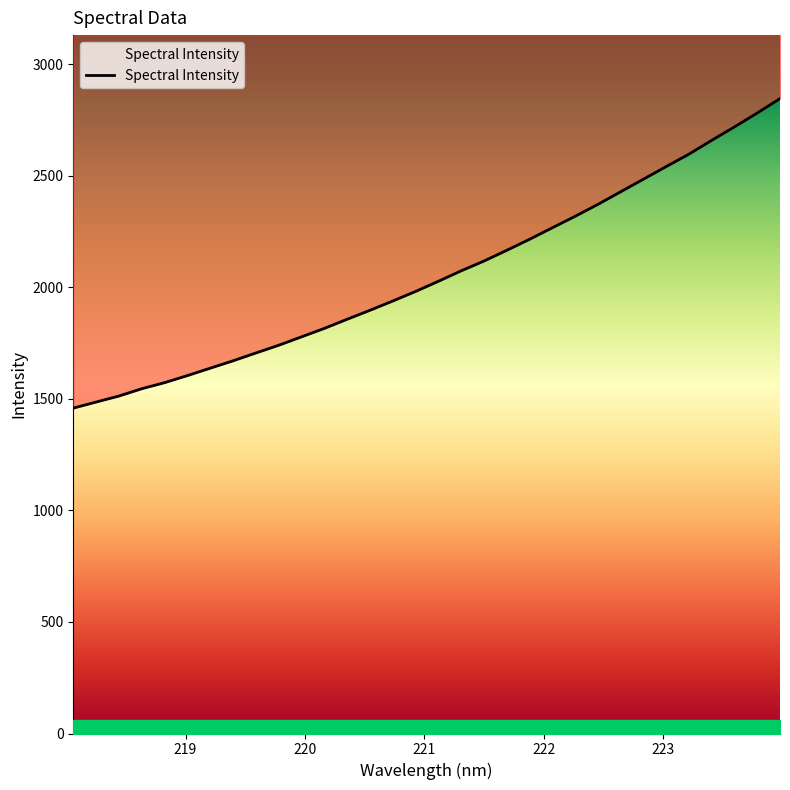

What is the change in value from 218.442 to 222.263?

+805.4